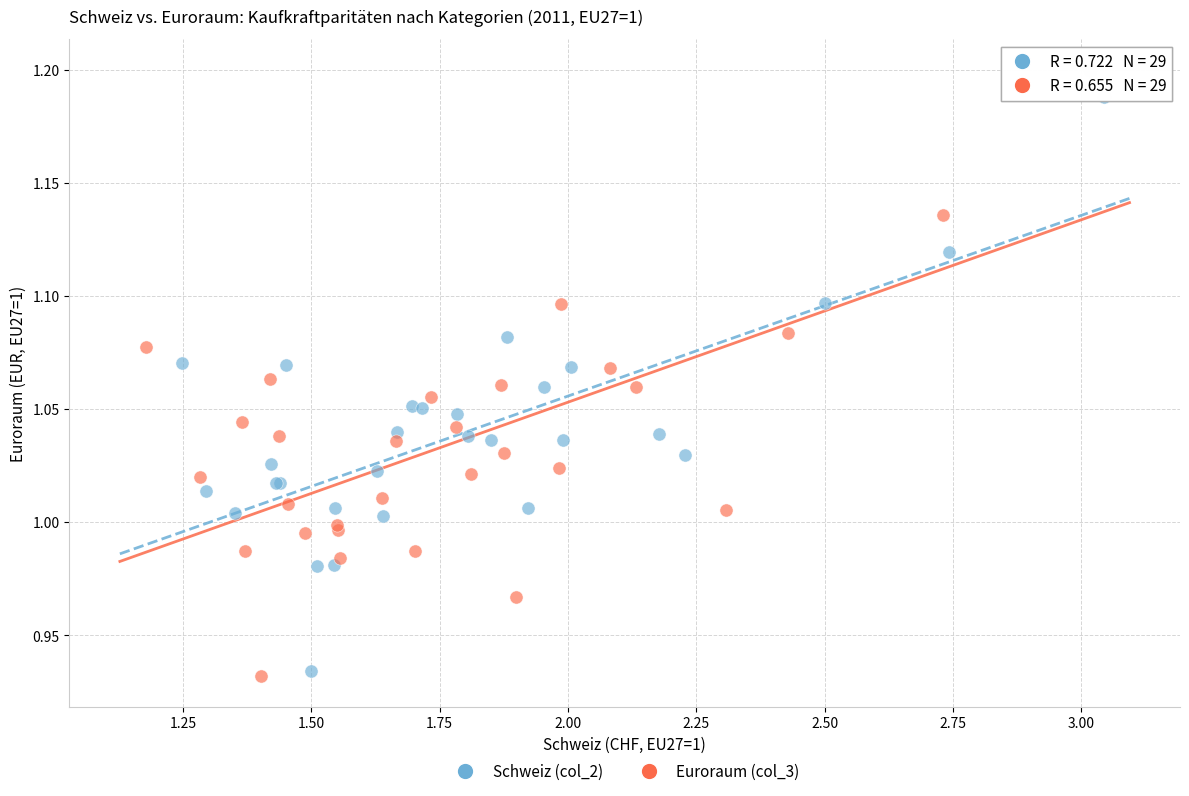

Which series has the largest Y range (max minus min)?

Euroraum (col_3)